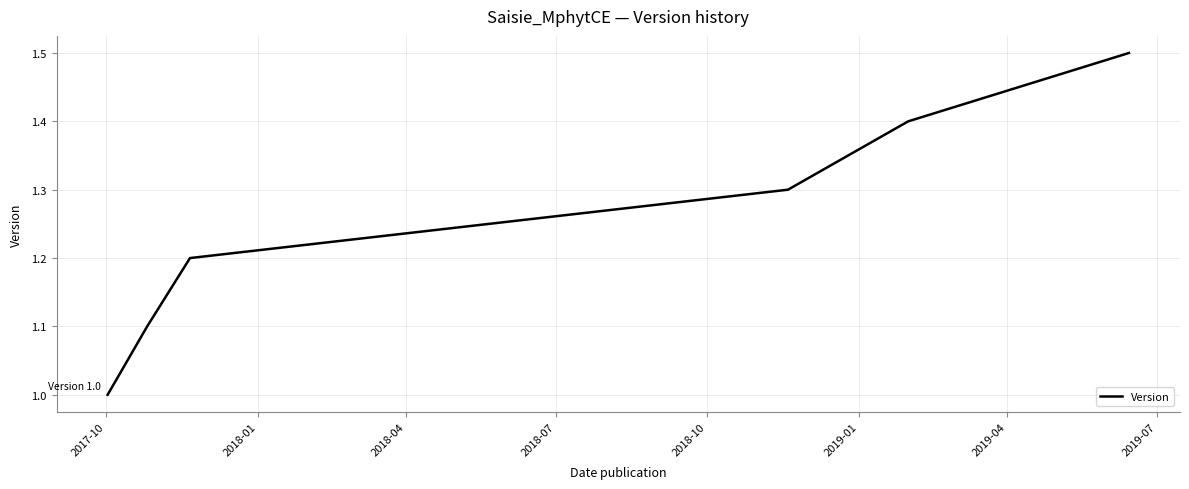

How many lines are shown in the chart?

1